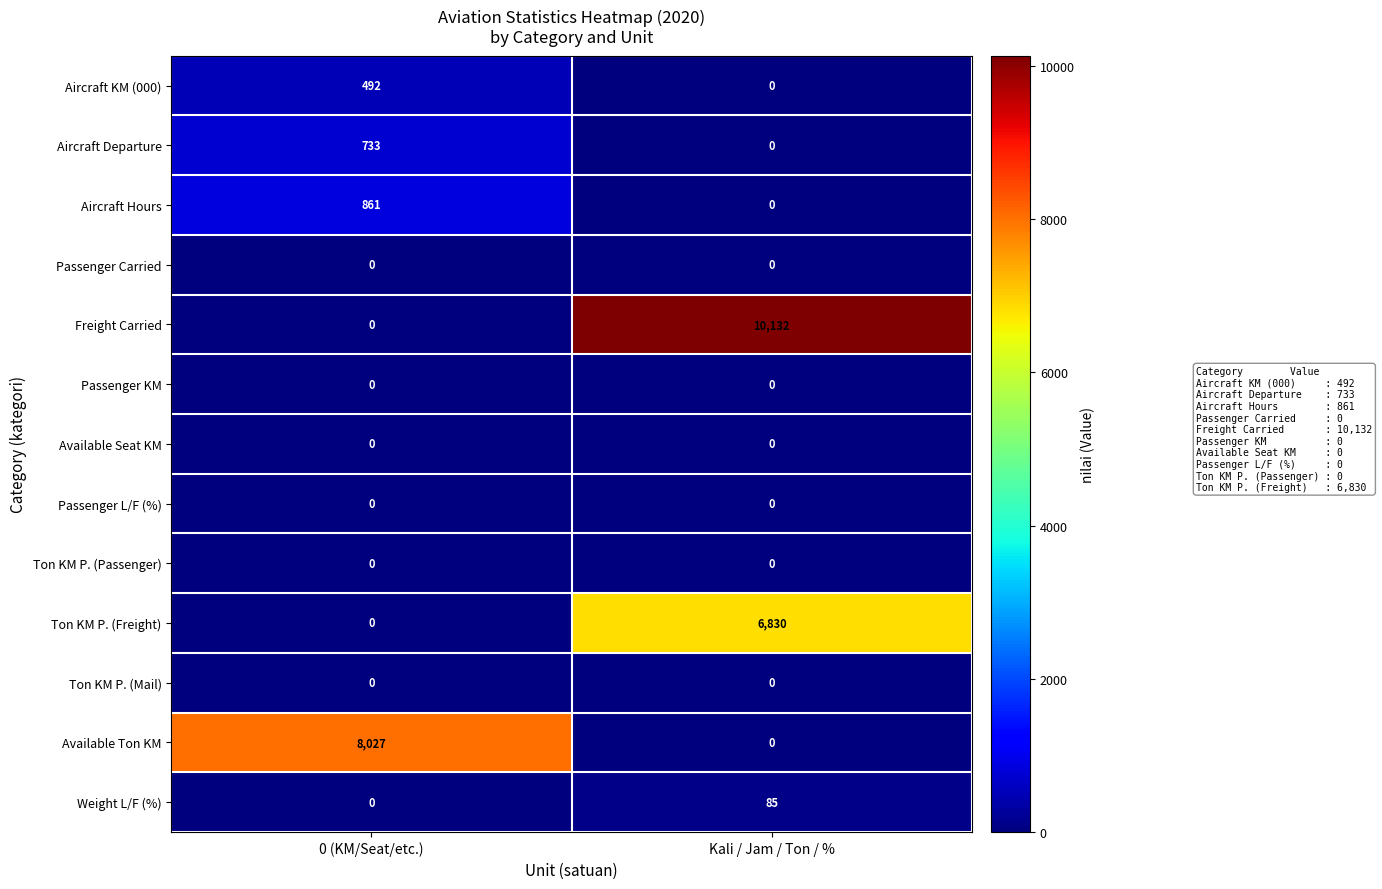

What is the difference between the maximum and minimum values in the Freight Carried series?

10132